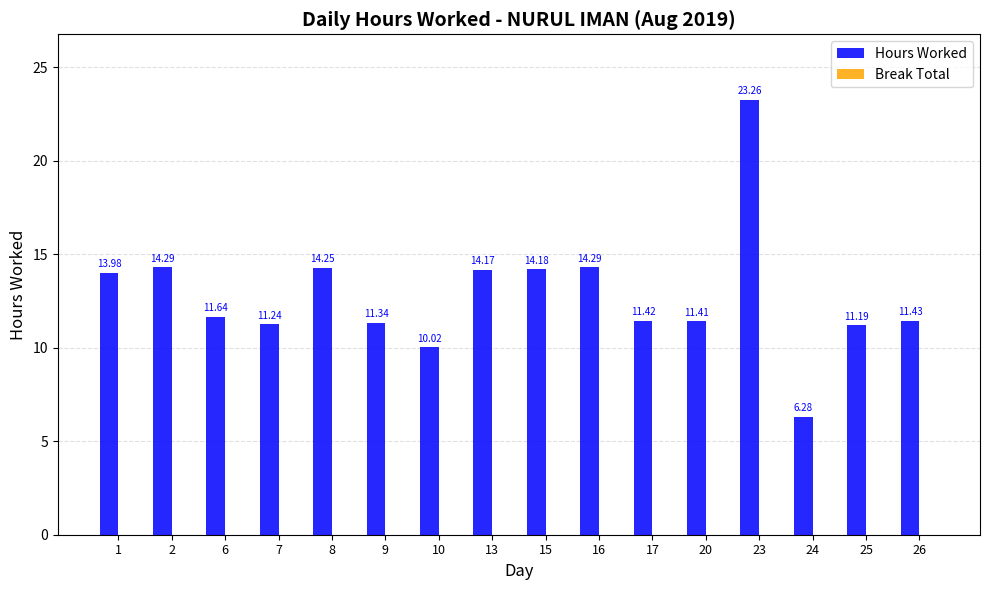

Count the number of categories in the chart.

16